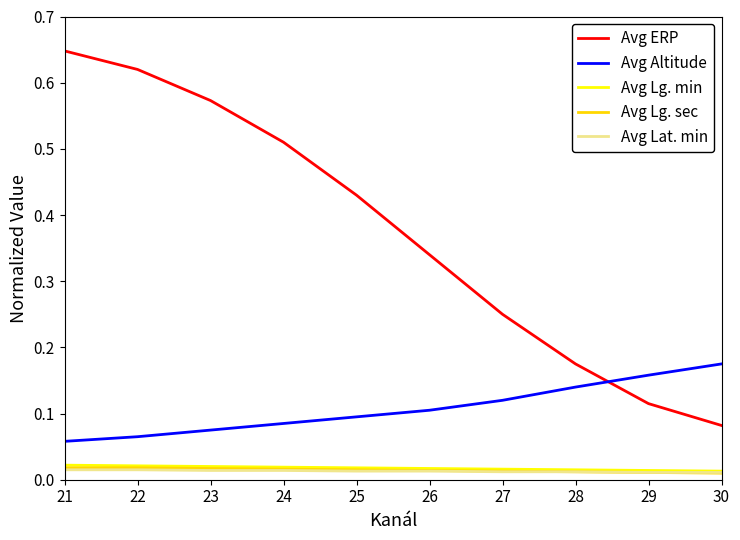

At which category does the chart reach its peak across all series?

21